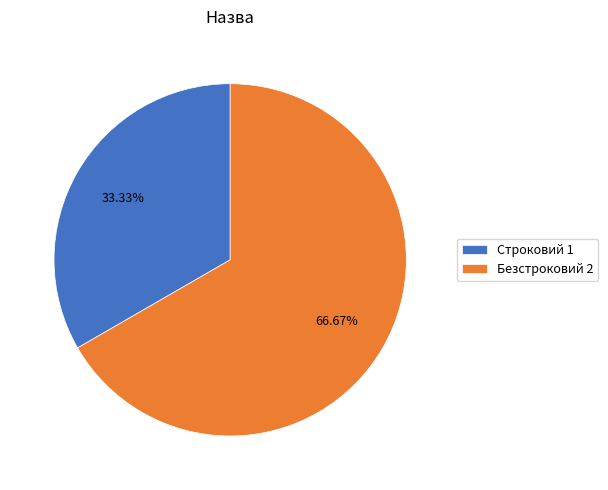

Rank the categories by value from lowest to highest.

Строковий, Безстроковий